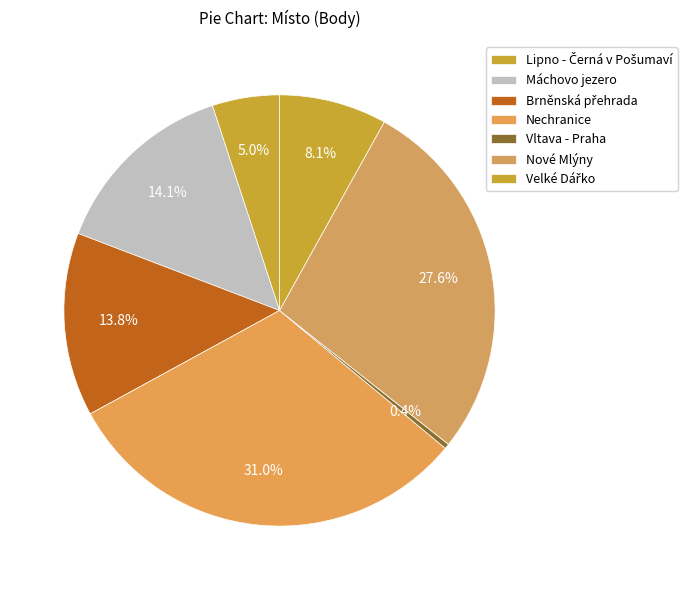

How many slices are in this pie chart?

7